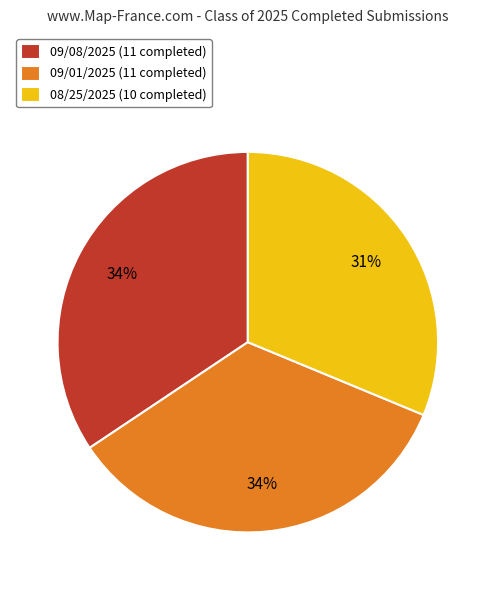

The 09/01/2025 slice represents 34% of the pie. True or false?

True